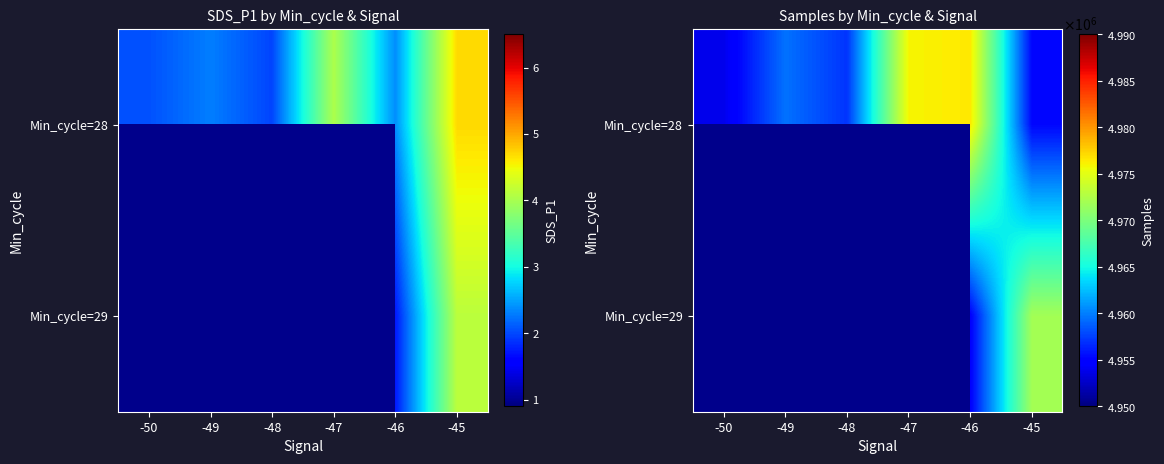

List the series in order of their peak value, highest first.

Min_cycle=28, Min_cycle=29